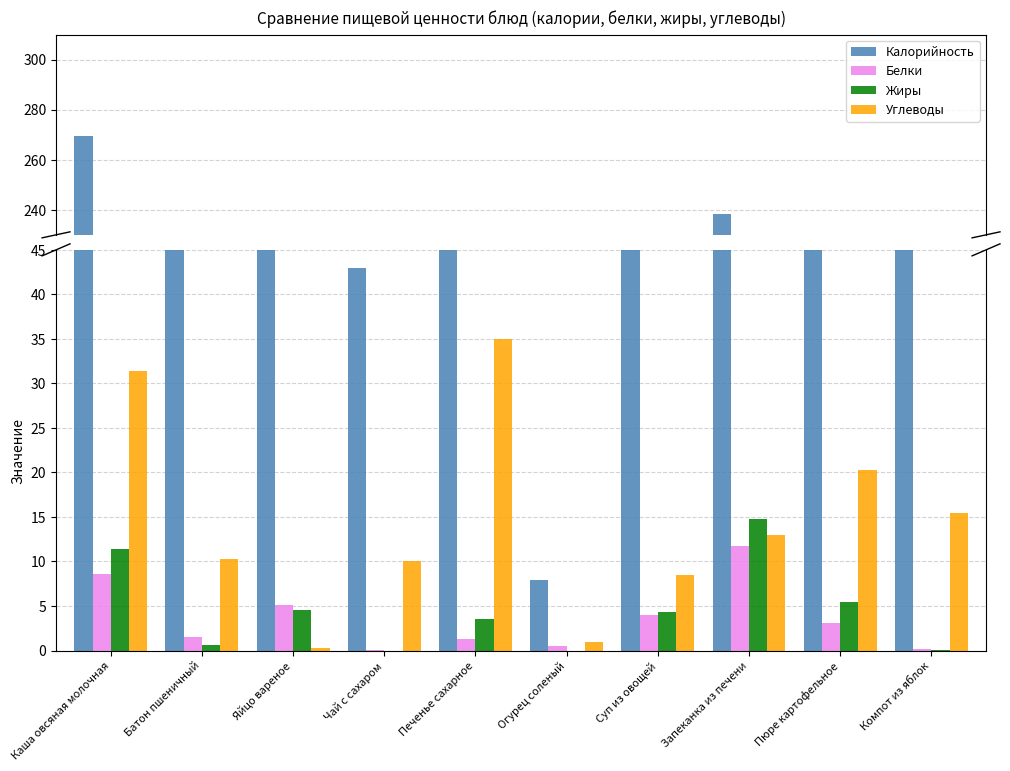

List the labels in order of Углеводы value, largest first.

Печенье сахарное, Каша овсяная молочная, Пюре картофельное, Компот из яблок, Запеканка из печени, Батон пшеничный, Чай с сахаром, Суп из овощей, Огурец соленый, Яйцо вареное